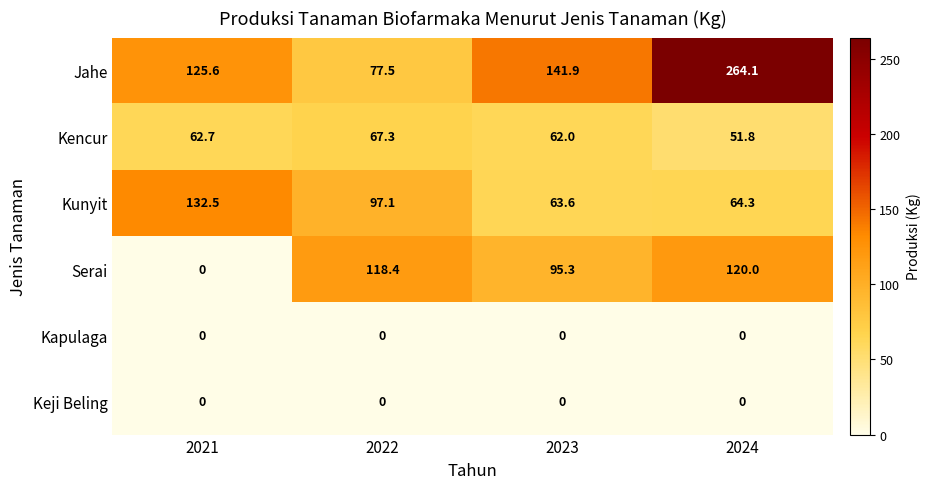

Is it true that Keji Beling equals 0.0 at 2022?

True